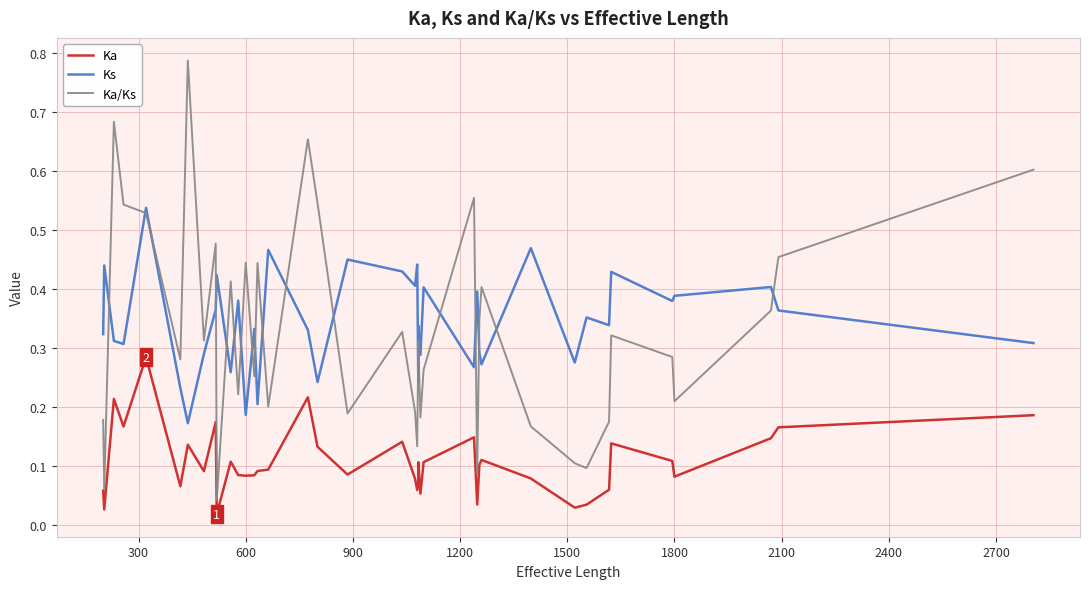

How many interior local valleys does the Ka/Ks series have?

13